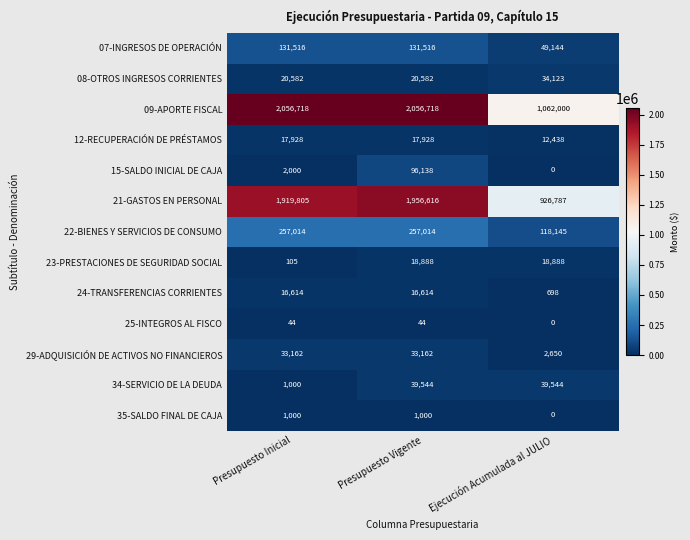

Is it true that 23-PRESTACIONES DE SEGURIDAD SOCIAL equals 28960 at Ejecución Acumulada al JULIO?

False